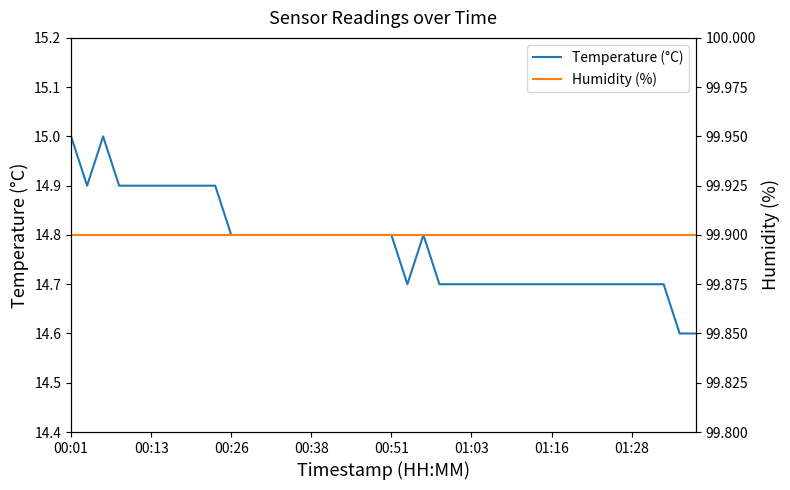

True or false: Temperature (°C) has a value of 19.5 at 01:16.

False